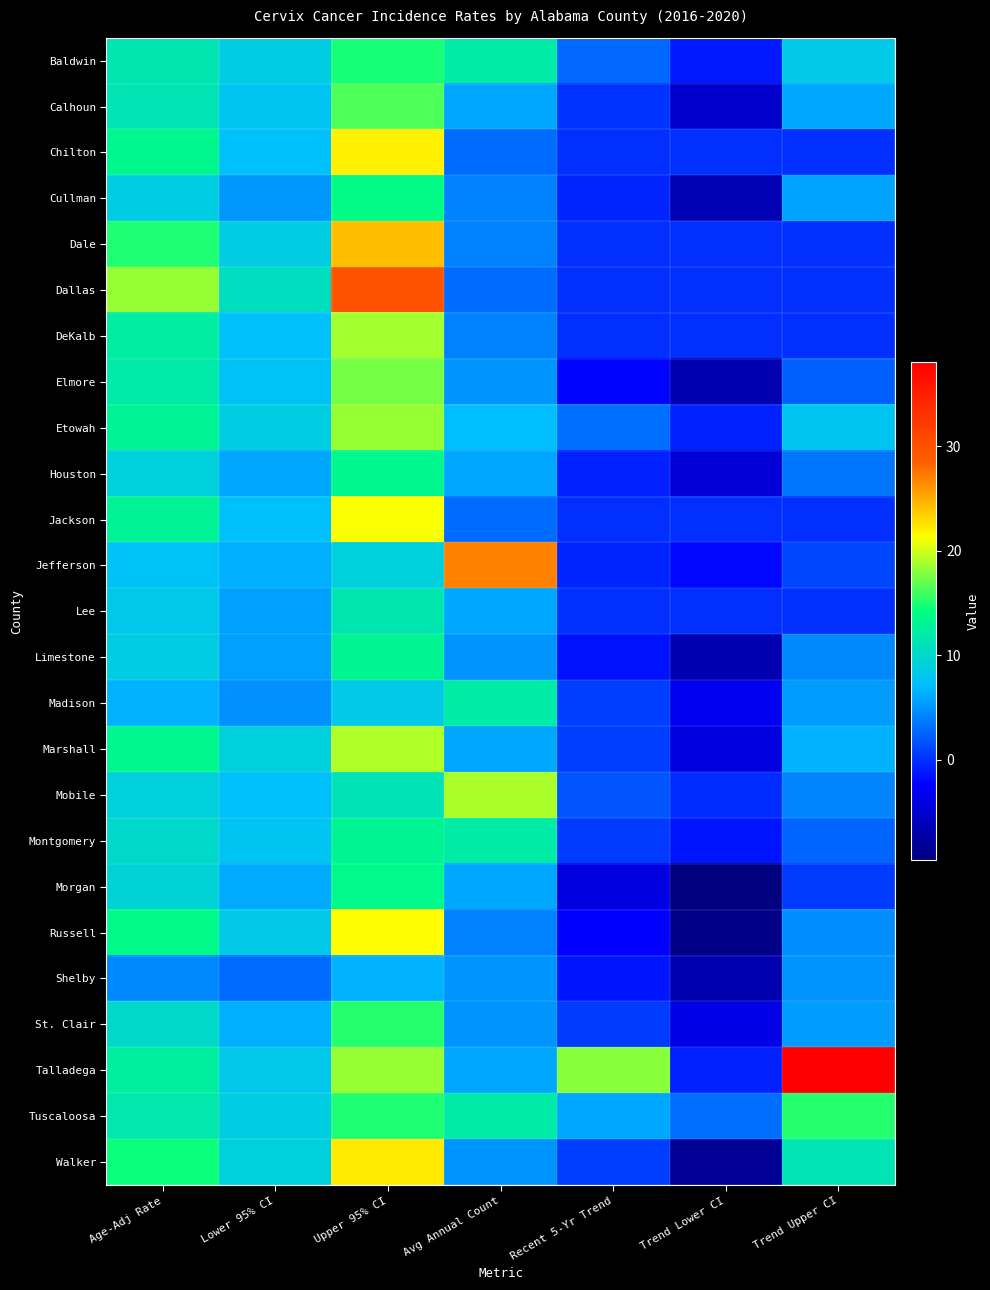

Which series changed the most between Age-Adj Rate and Upper 95% CI?

Dallas